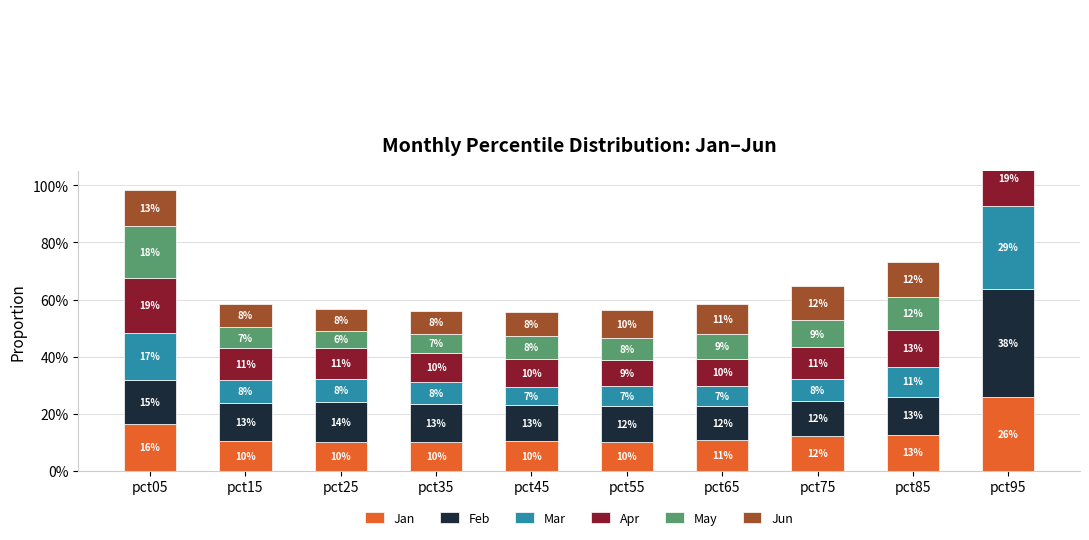

What is the total value across all series at pct65?

0.6